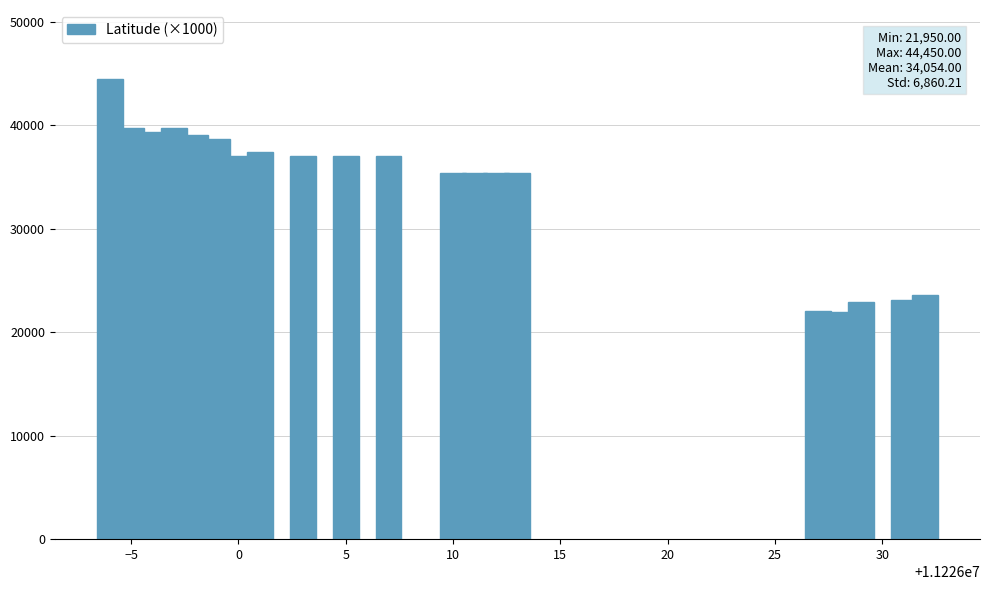

What is the greatest value displayed?

44450